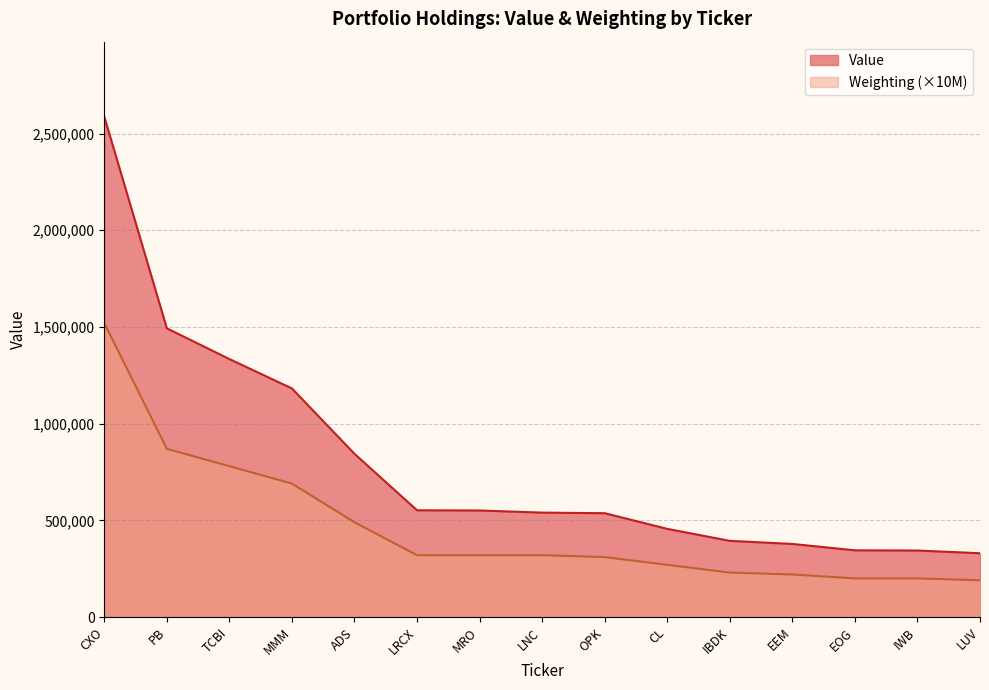

How many distinct data groups are displayed?

2